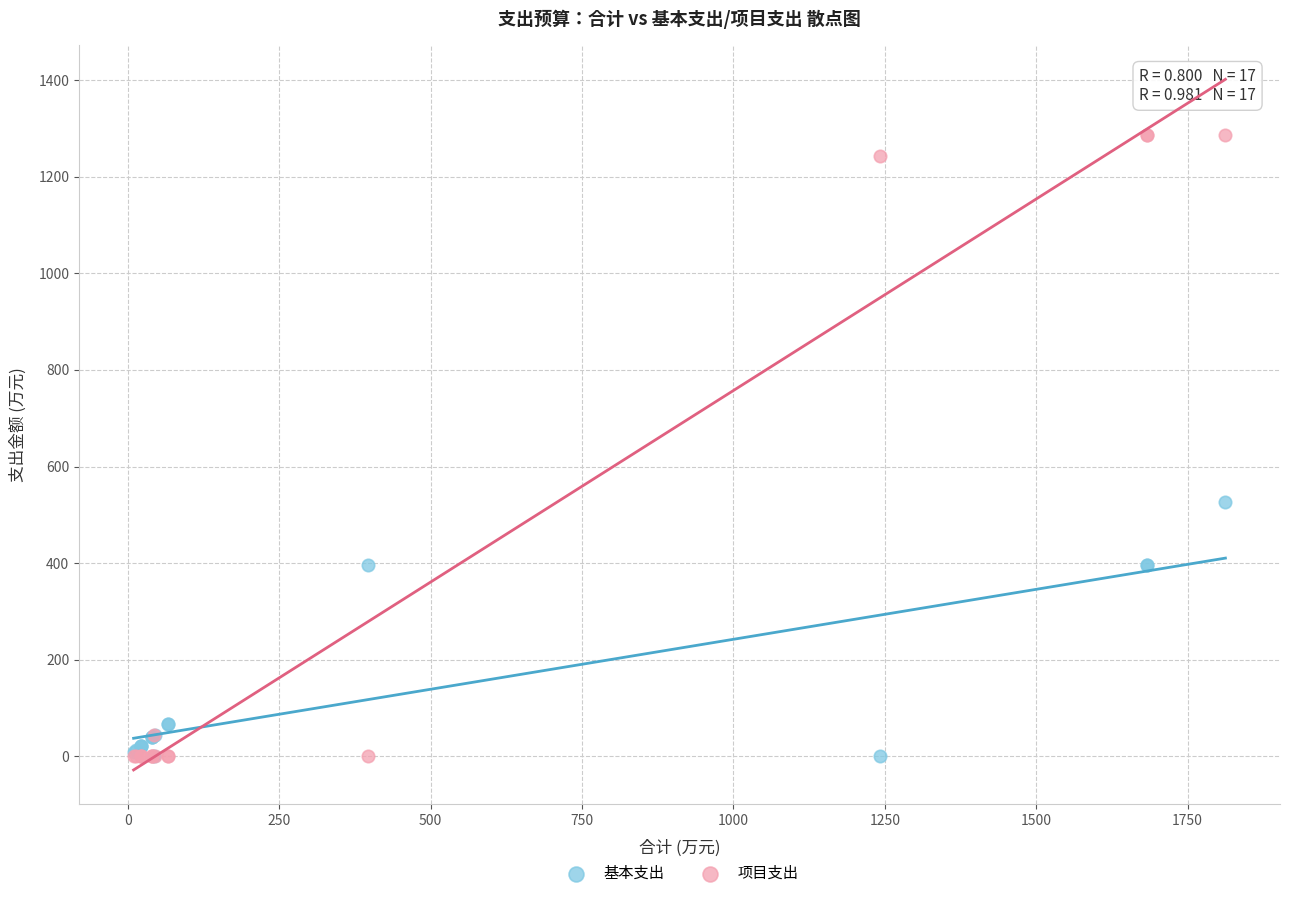

In the 项目支出 series, what Y value is closest to 643?

44.0